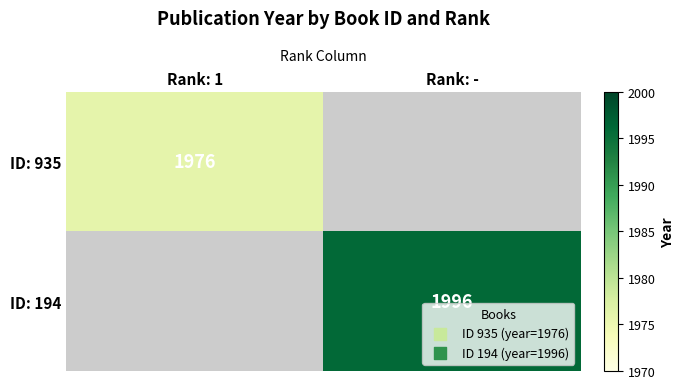

At which category does the chart reach its minimum across all series?

Rank: 1